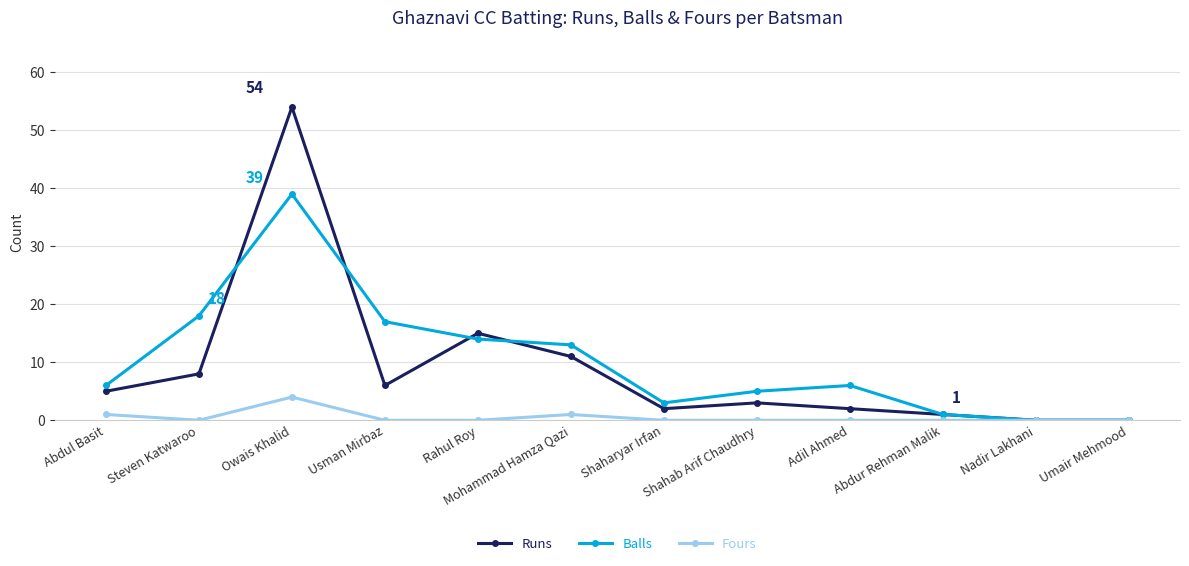

Which series has the largest range (max minus min)?

Runs